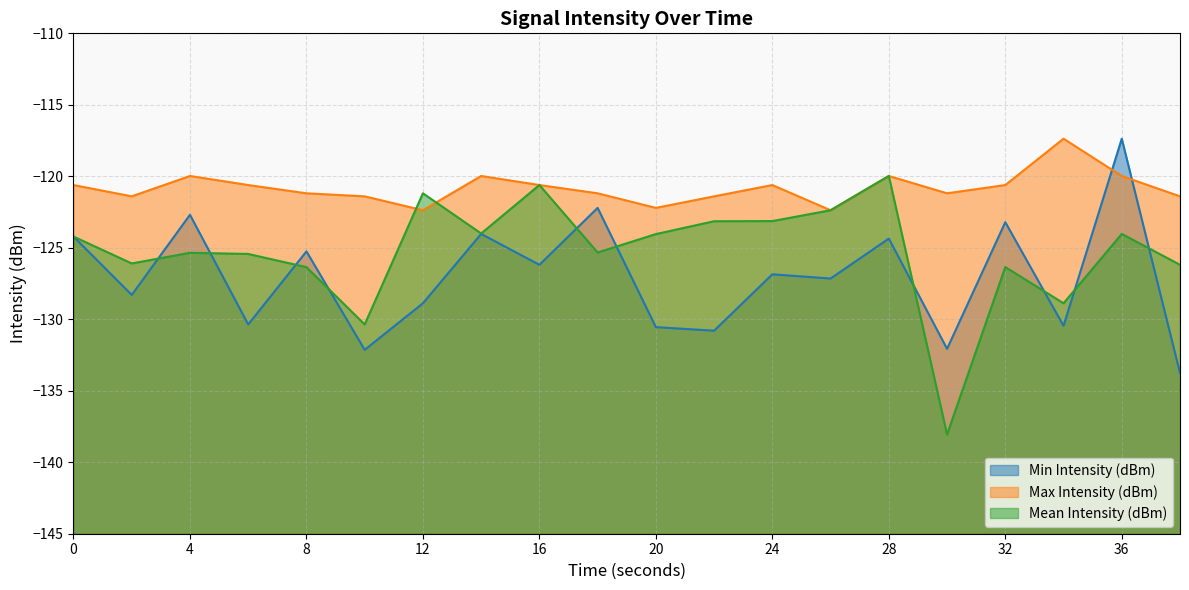

At which category is the sum across all series the highest?

36